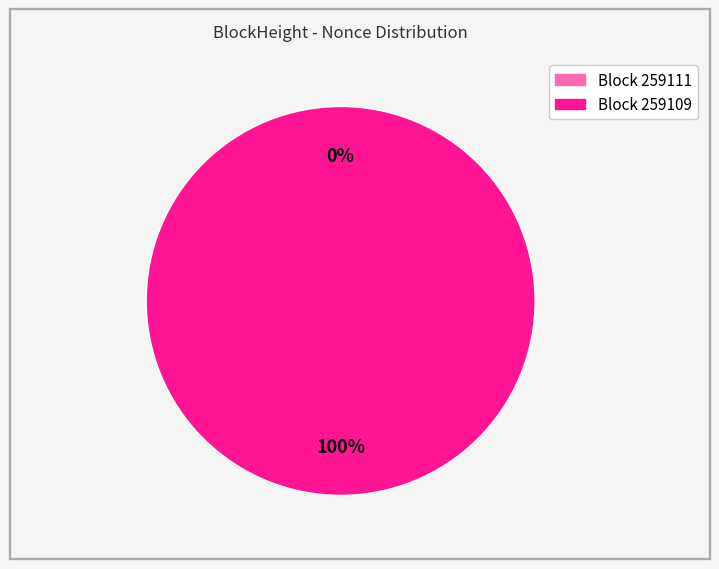

The 259109 slice represents 100% of the pie. True or false?

True